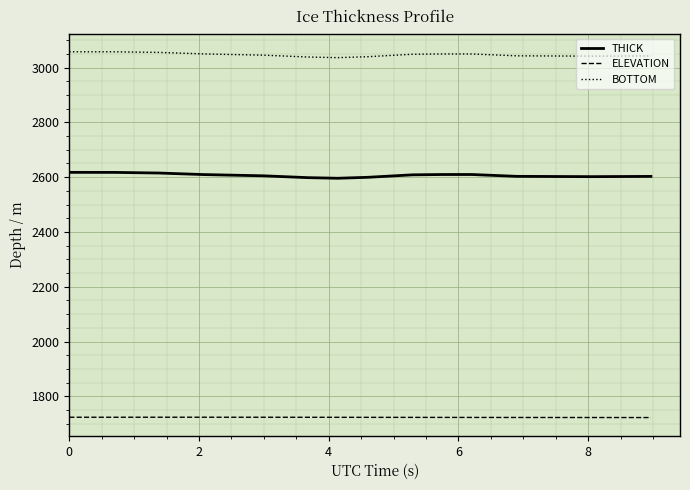

What is the lowest value of the BOTTOM series?

3036.2